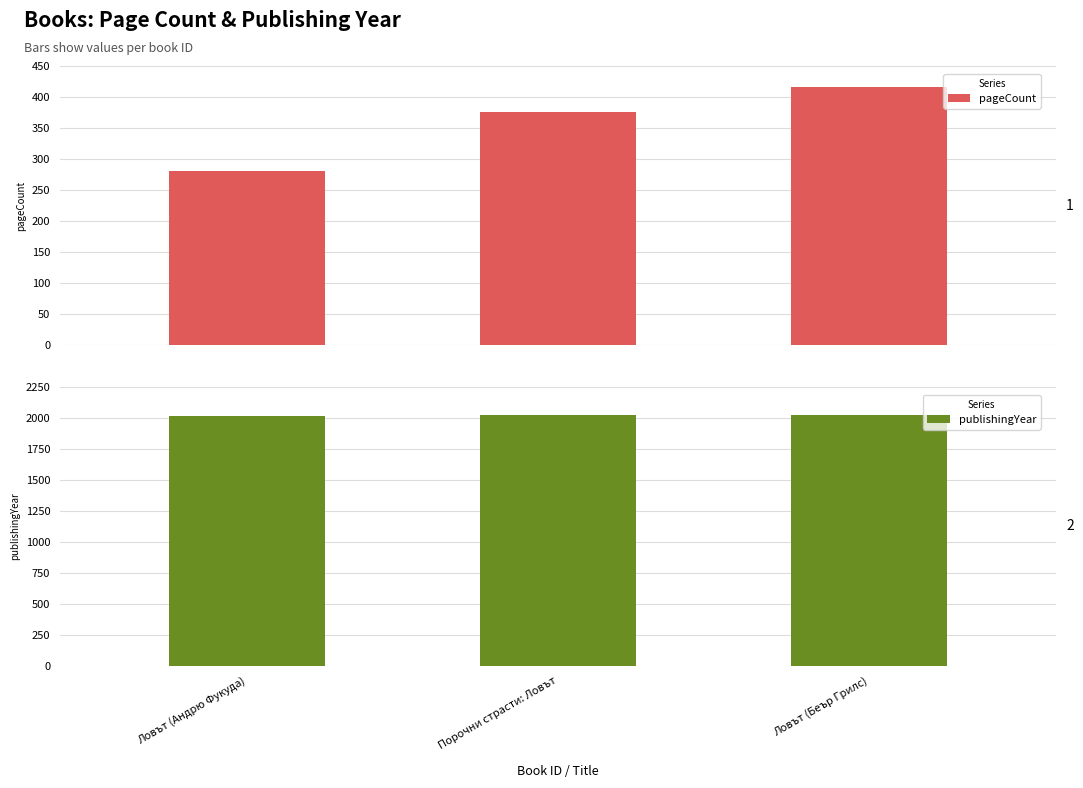

List the series in order of their overall mean, lowest first.

pageCount, publishingYear